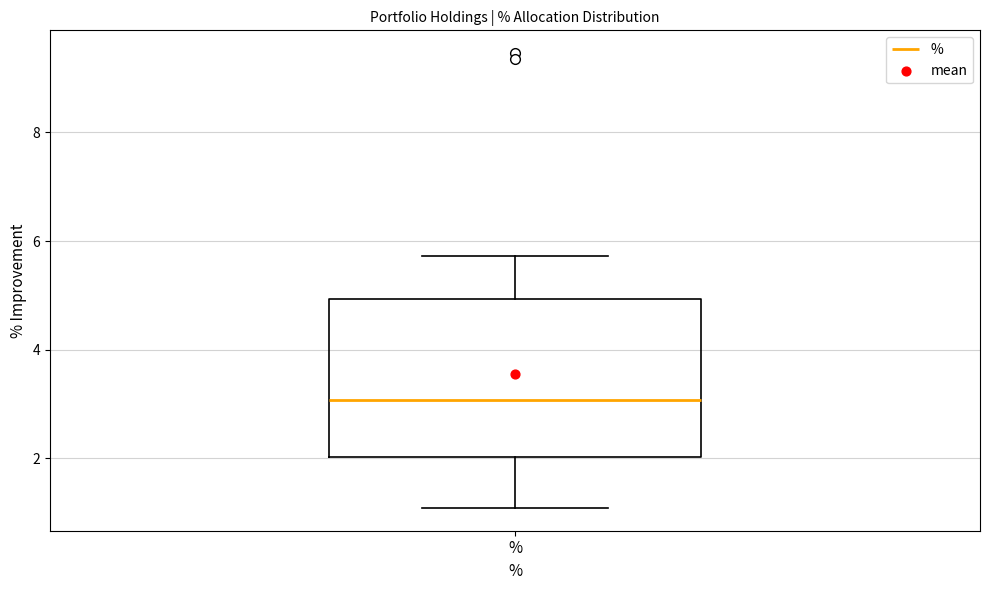

Read this box plot against the y-axis: the position of the median line, the range covered by the box, and the ends of both whiskers. The values are not printed on the chart, so give them approximately, as read against the axis.

median 3.0, box 2.0 to 5.0, whiskers 1.0 to 5.8